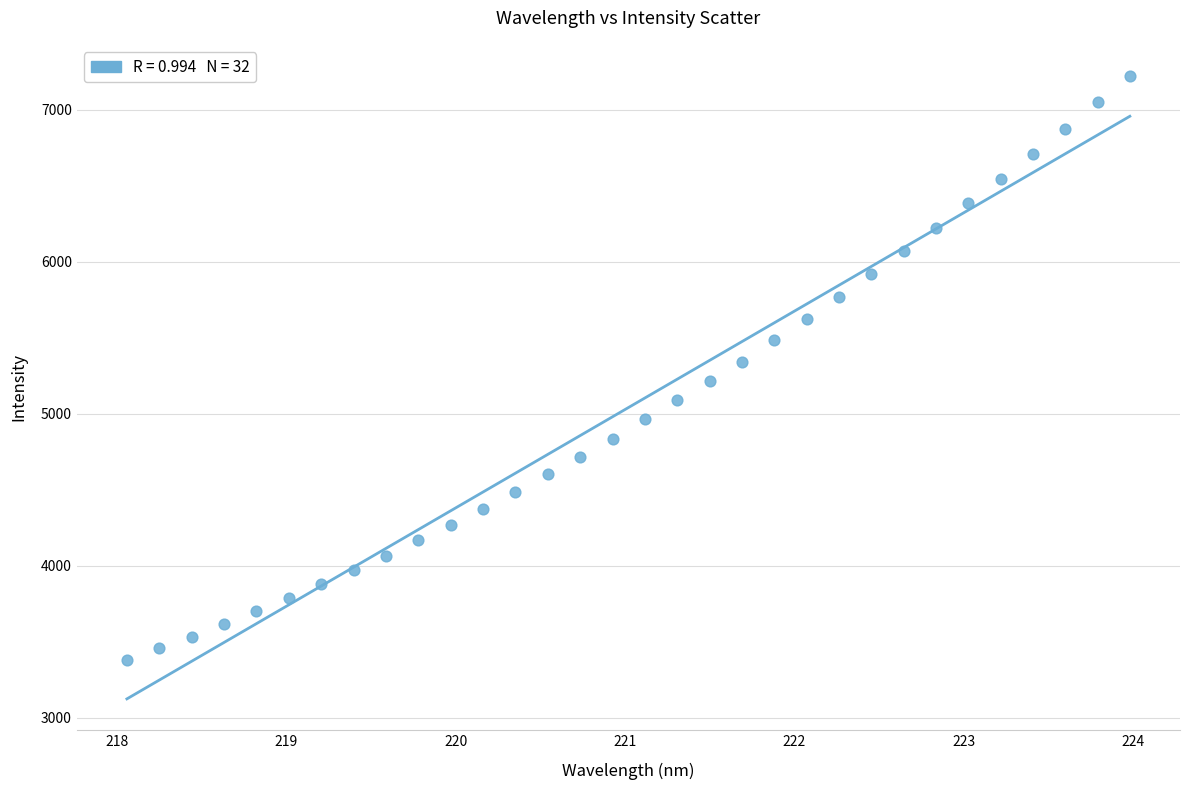

What is the range of X values (max minus min)?

5.9